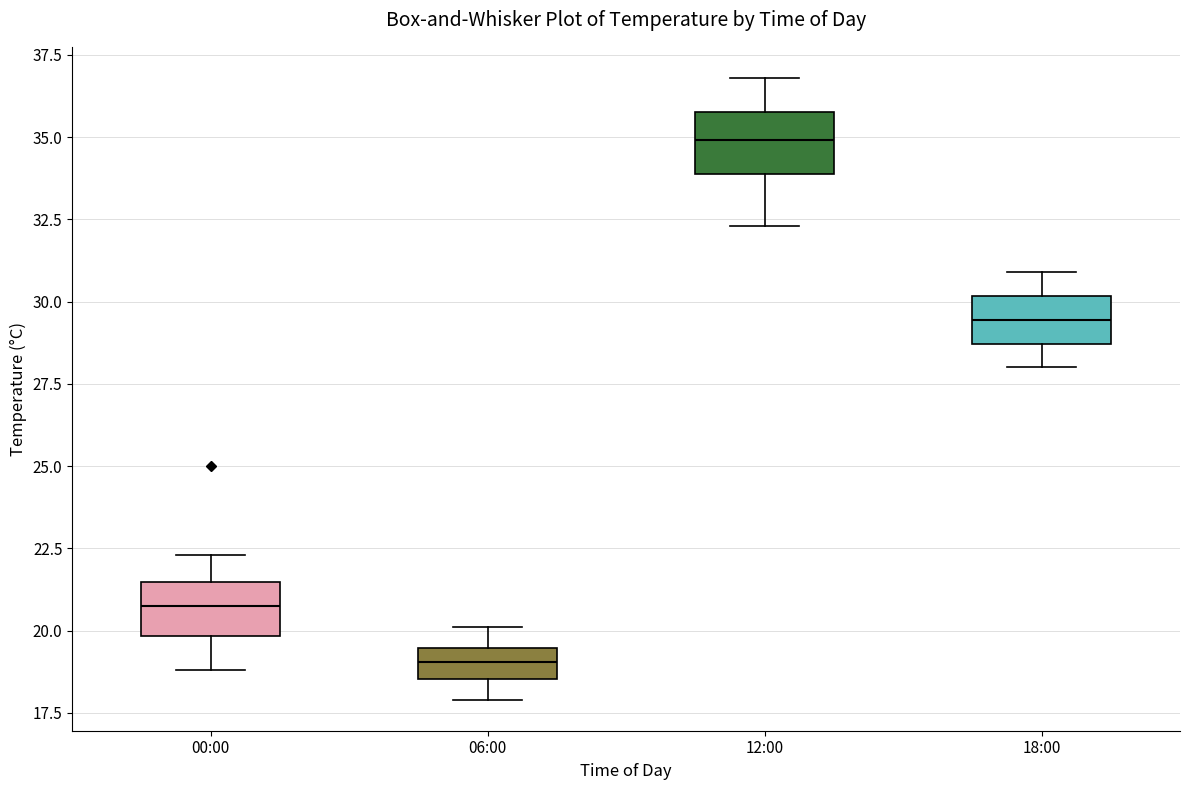

Reading left to right, transcribe this box plot: for each box, give where its median line is, the range the box spans, and where its two whiskers end, as read against the y-axis. The values are not printed on the chart, so give them approximately, as read against the axis.

00:00: median 21.0, box 20.0 to 21.5, whiskers 19.0 to 22.5
06:00: median 19.0, box 18.5 to 19.5, whiskers 18.0 to 20.0
12:00: median 35.0, box 34.0 to 36.0, whiskers 32.5 to 37.0
18:00: median 29.5, box 28.5 to 30.0, whiskers 28.0 to 31.0